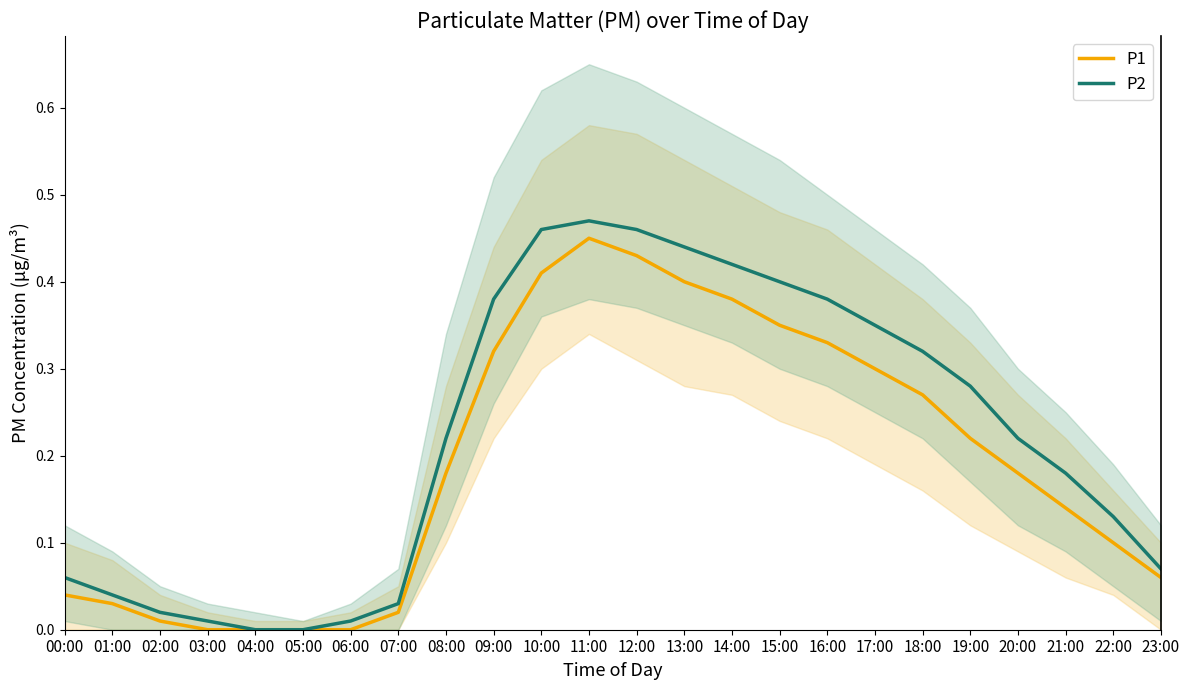

True or false: P2 and P1 intersect in this chart.

False